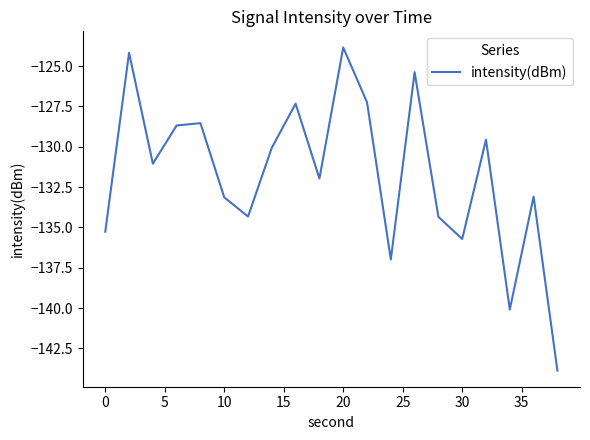

What is the greatest value displayed?

-123.8